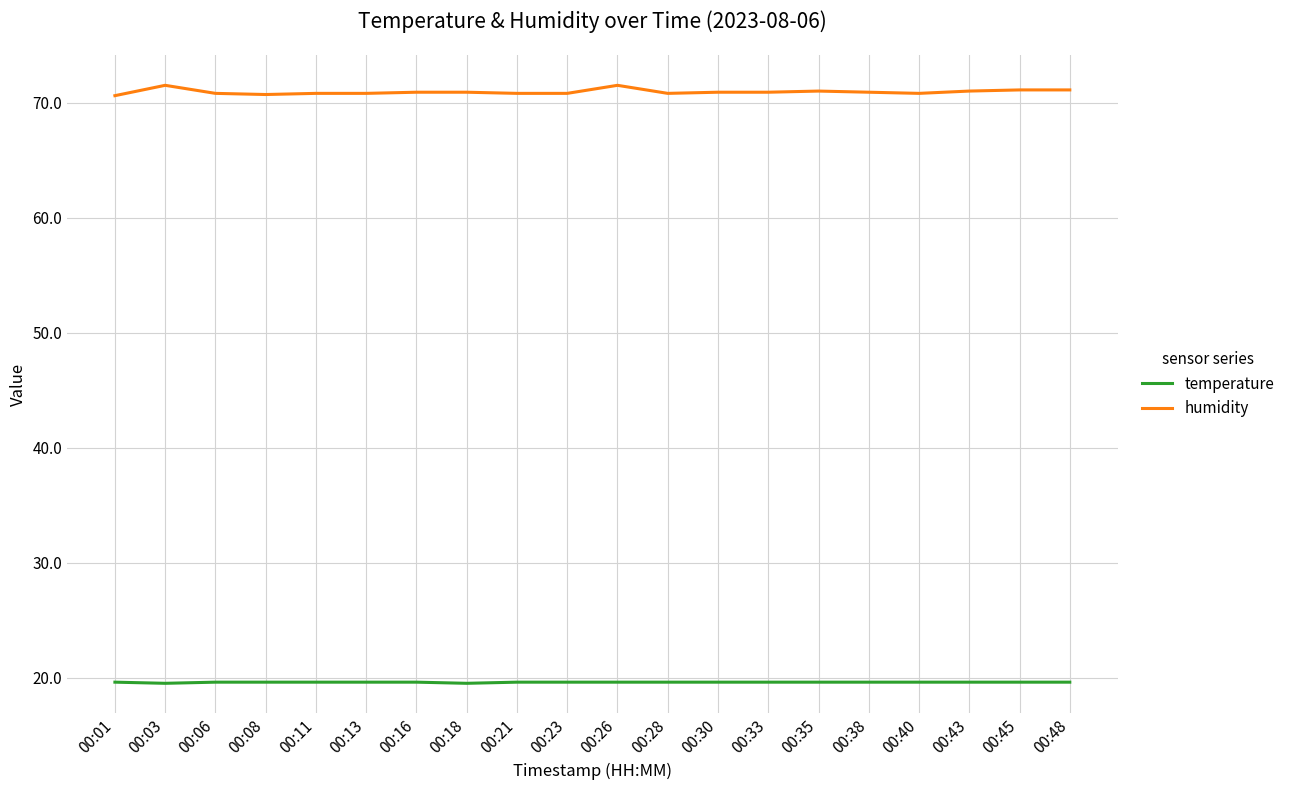

What is the sum of all humidity values?

1418.6